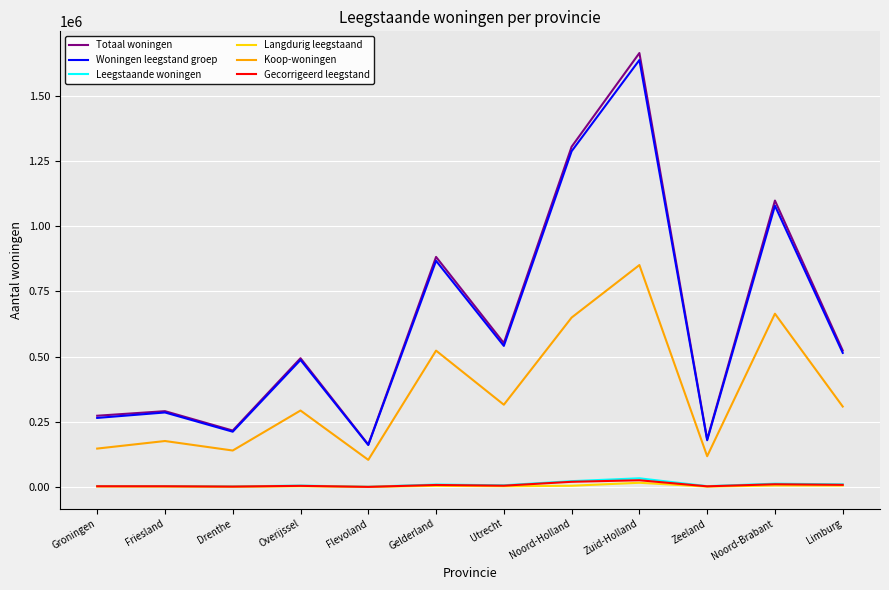

Where is the first local minimum for Koop-woningen?

Drenthe